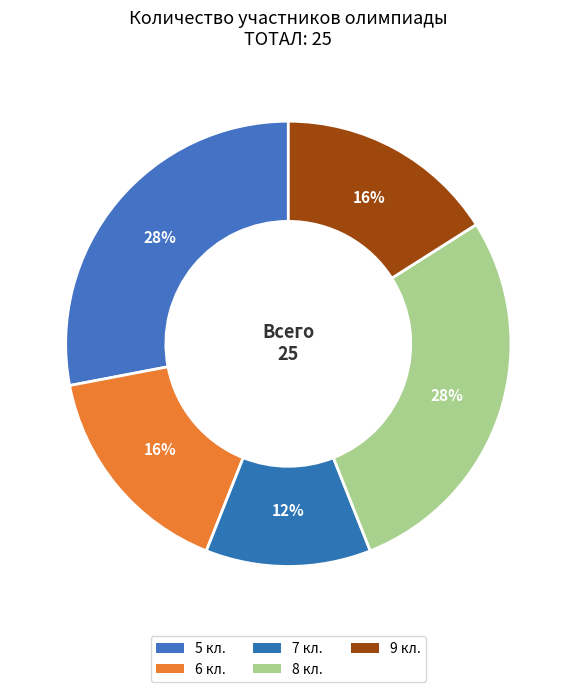

How many slices are in this pie chart?

5